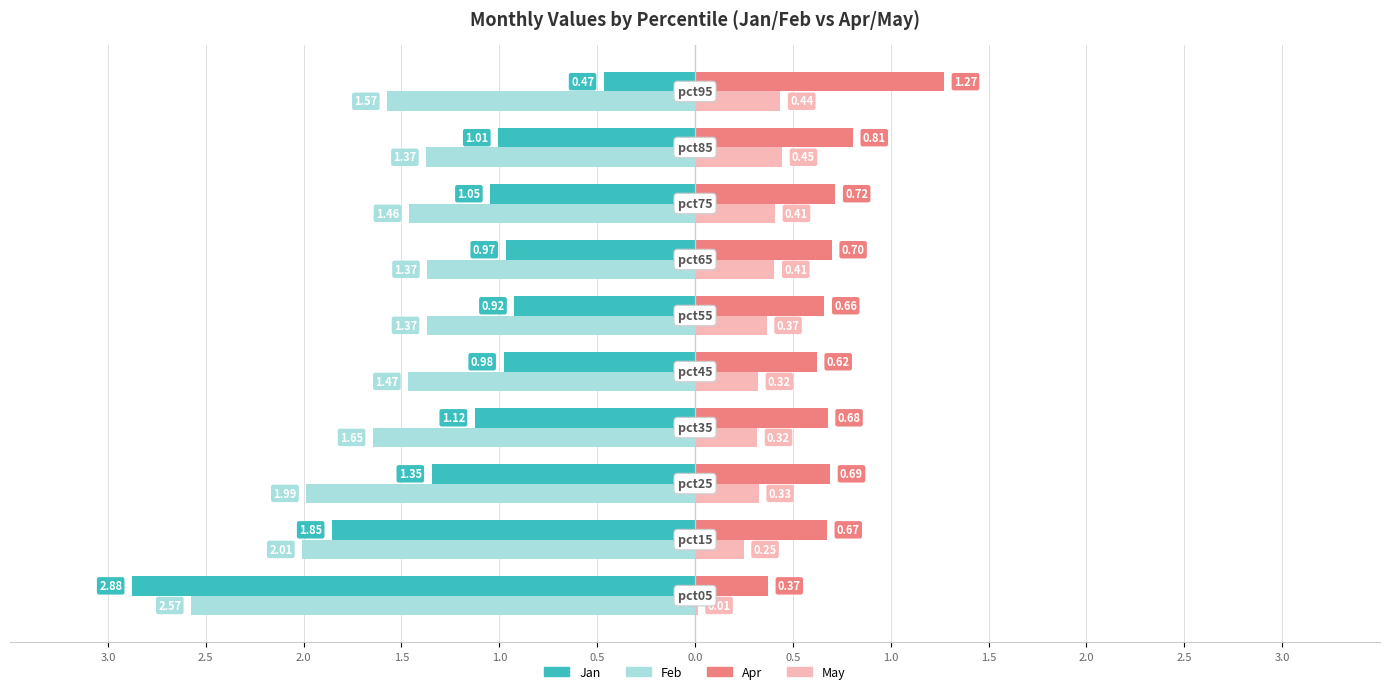

What are all the series names shown in the legend?

Jan, Feb, Apr, May